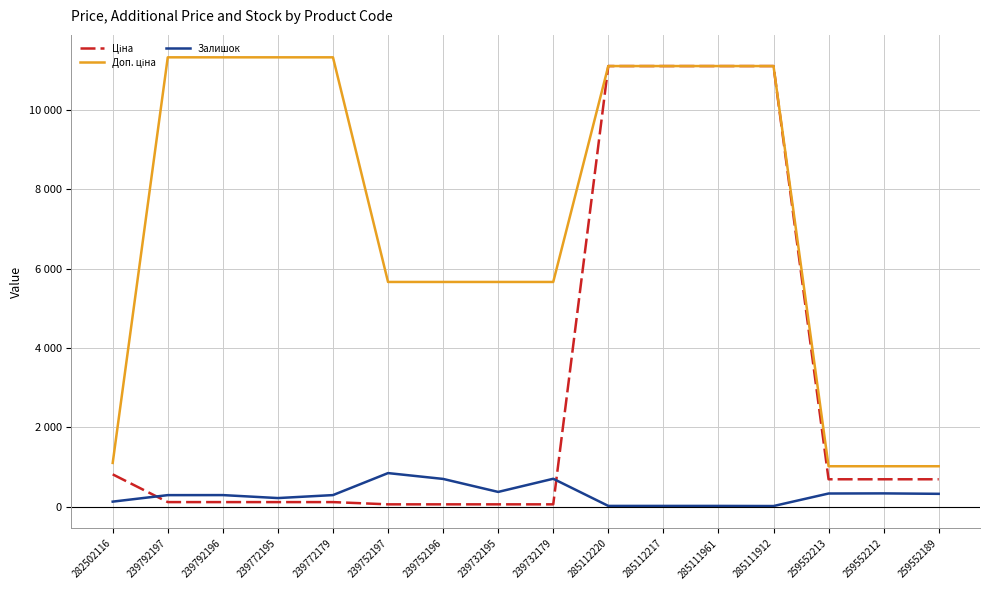

At which category is the sum across all series the highest?

285112220